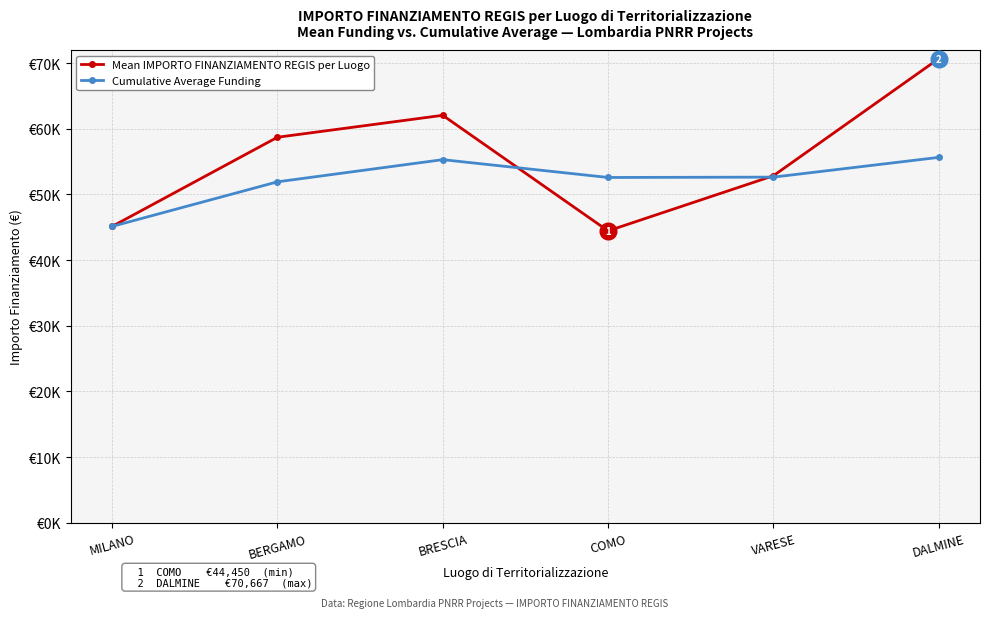

What is the spread (max minus min) of values at VARESE?

208.1